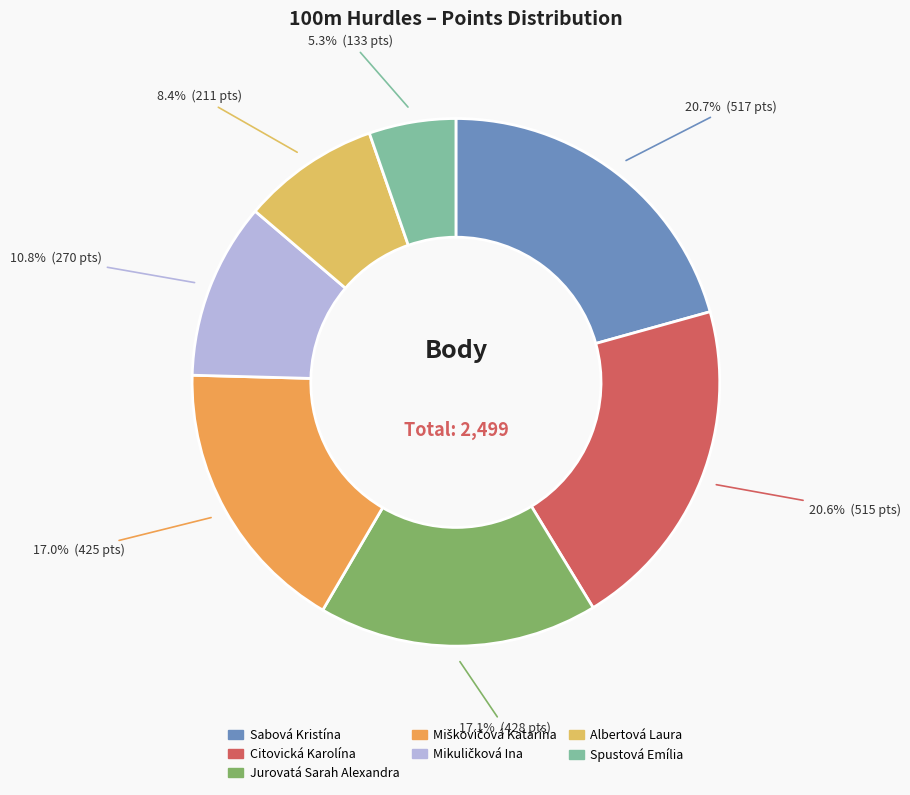

Combined, what portion of the pie is Sabová Kristína and Citovická Karolína?

41.3%